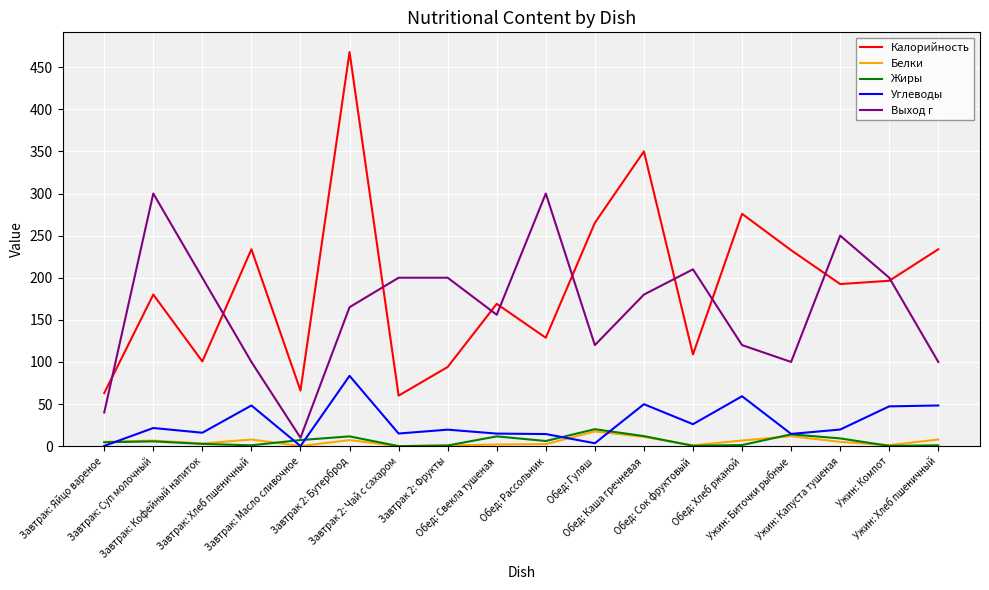

Between which two adjacent categories do Углеводы and Белки first intersect?

Завтрак: Яйцо вареное and Завтрак: Суп молочный